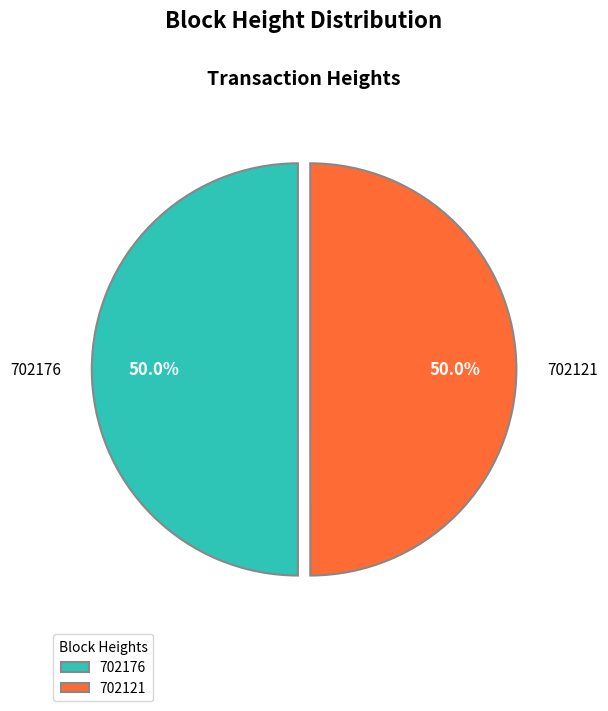

What portion of the pie excludes 702176?

50.0%